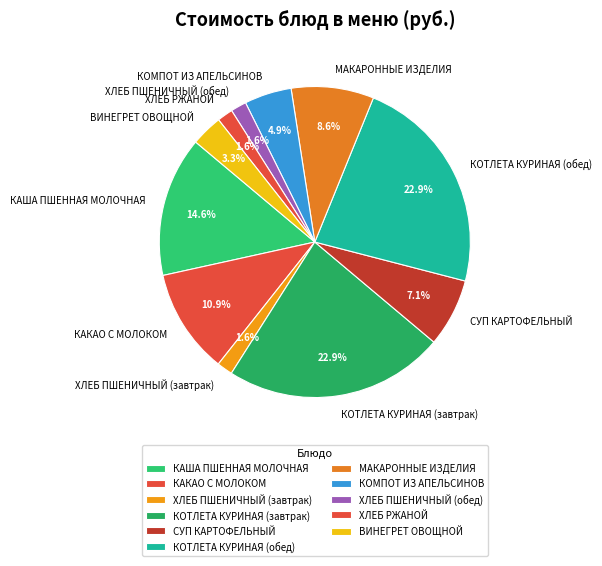

Combined, do СУП КАРТОФЕЛЬНЫЙ and КОМПОТ ИЗ АПЕЛЬСИНОВ account for over 50%?

No